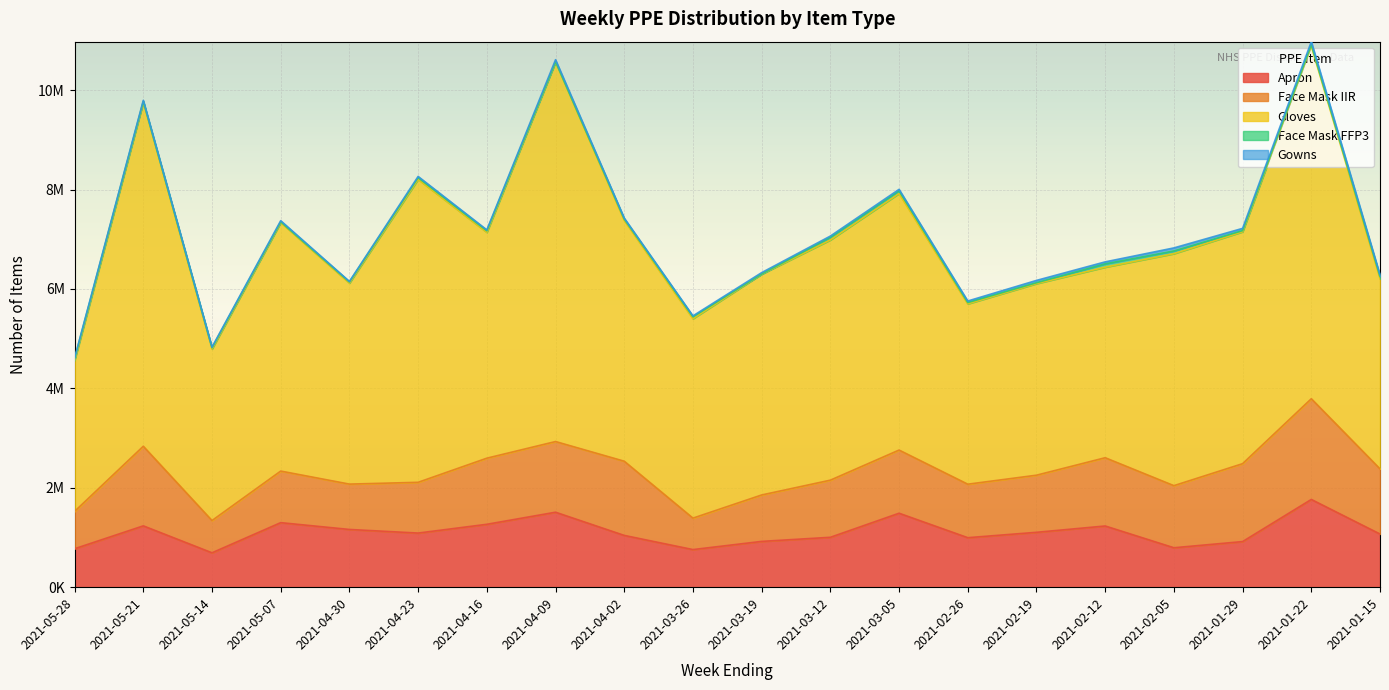

What is the label of the 19th point from the right?

2021-05-21